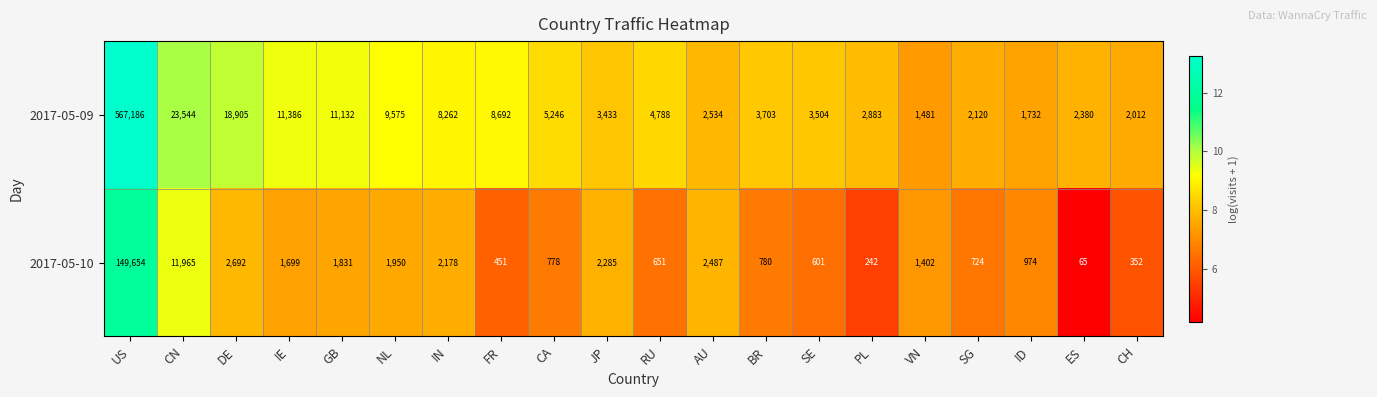

What is the sum of the 2017-05-10 values at CH and CA?

1130